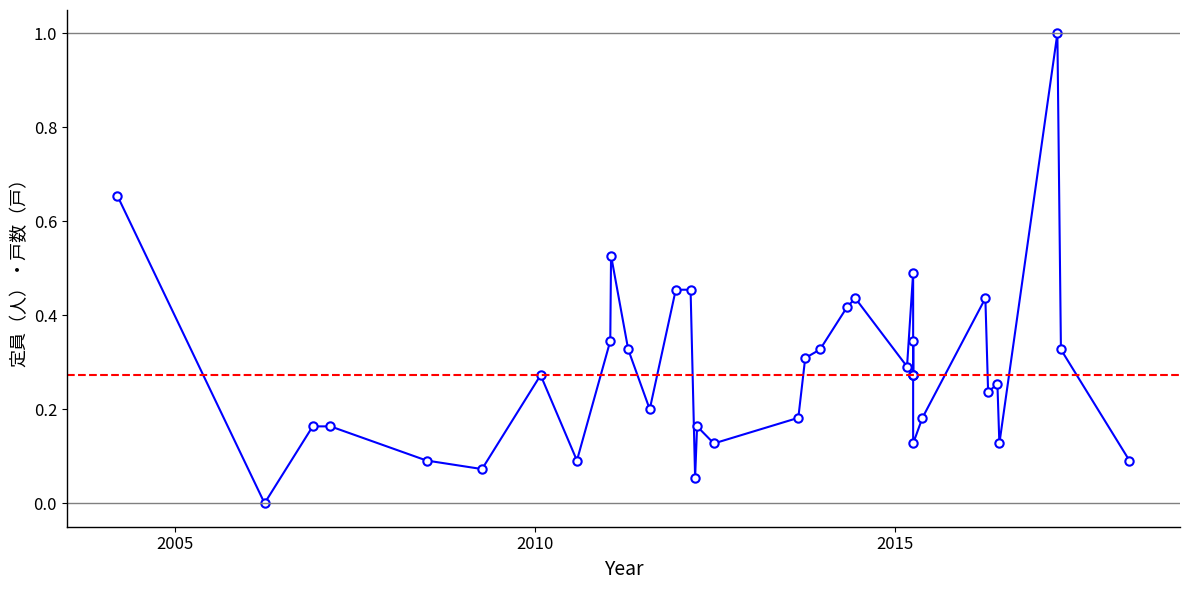

True or false: there are more than 0 points higher than both neighbors.

True